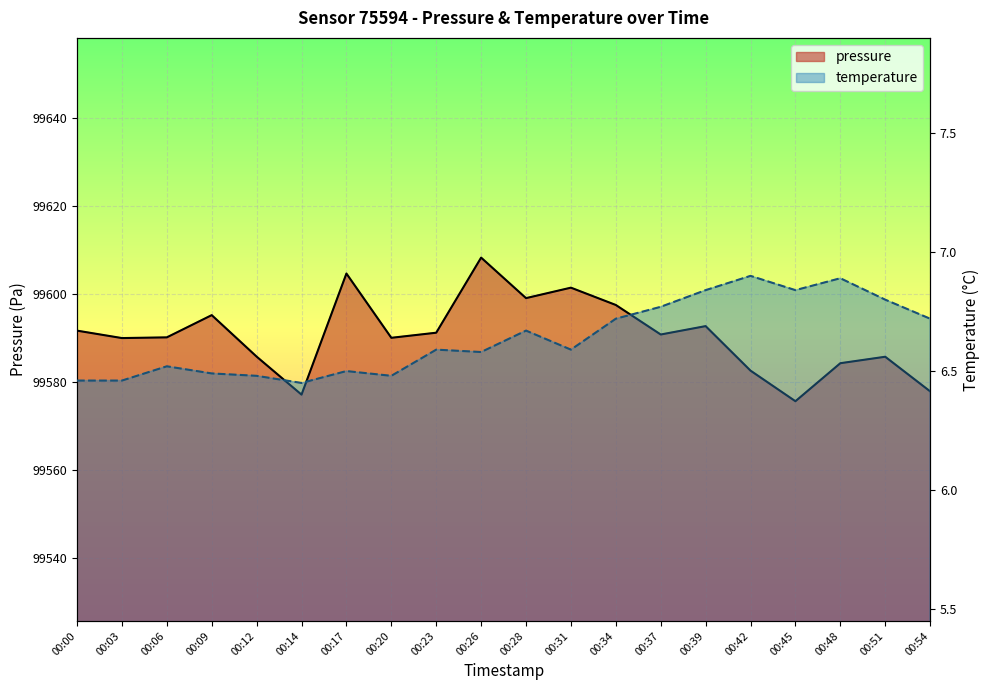

True or false: pressure and temperature cross at least once.

False